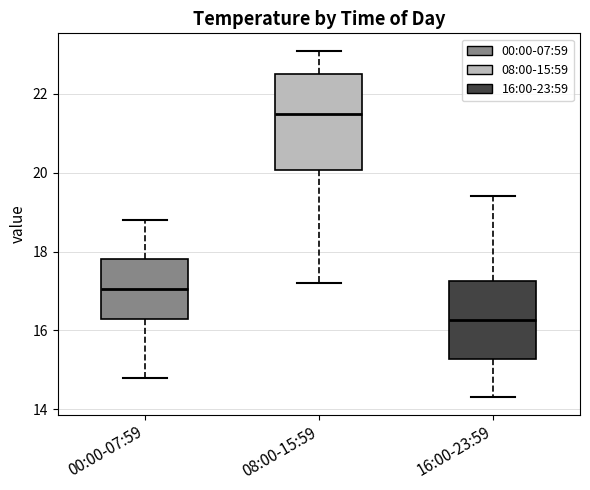

Which box's median line is the lowest?

16:00-23:59